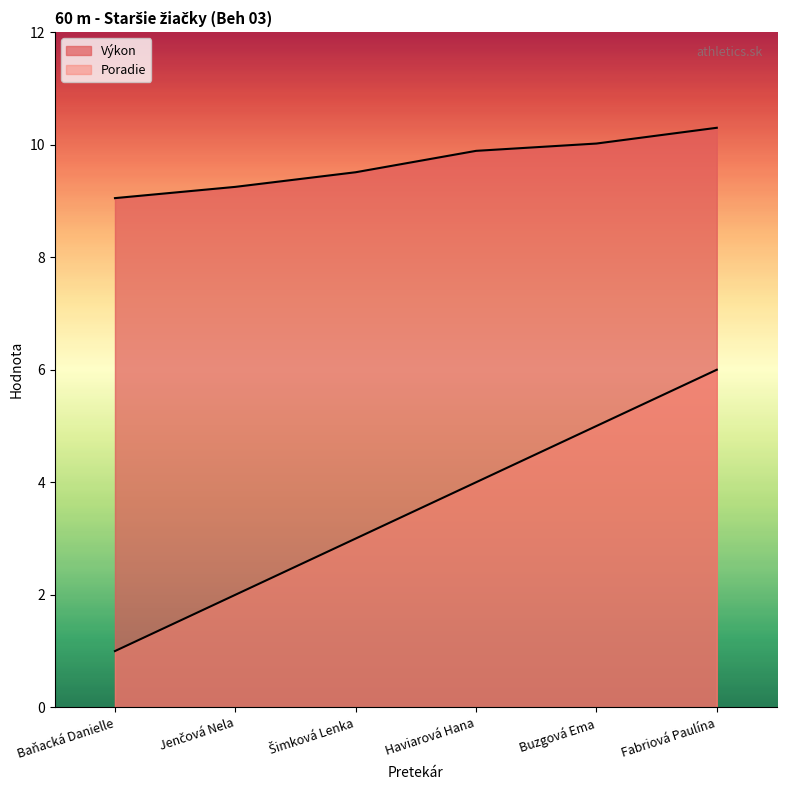

True or false: Poradie has more than 2 points higher than both neighbors.

False